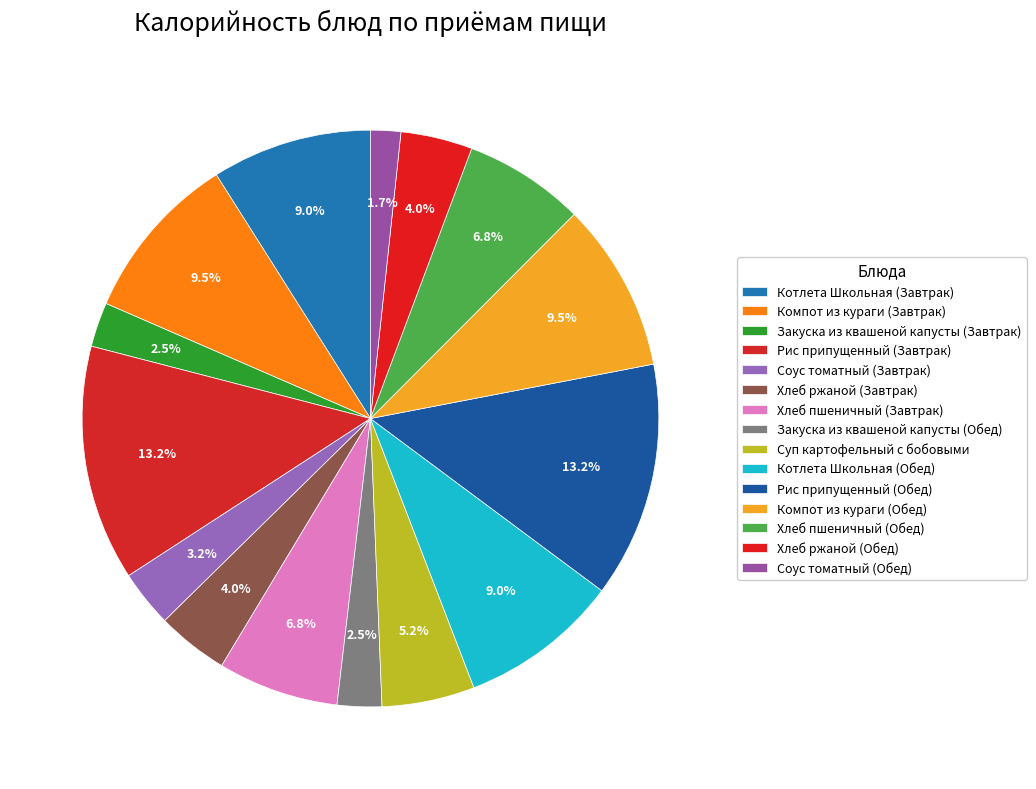

How many slices are in this pie chart?

15